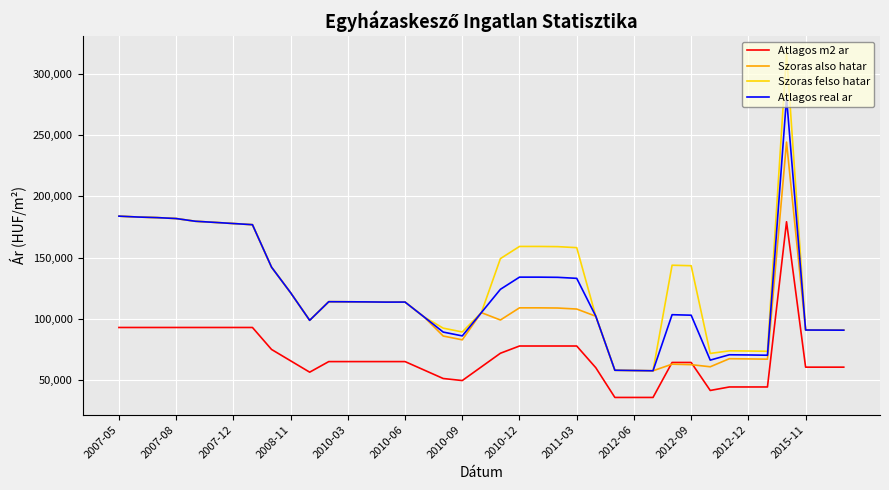

How many distinct data groups are displayed?

4